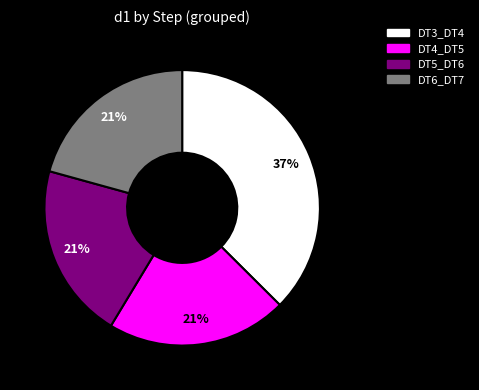

Is there a majority slice in this chart?

No